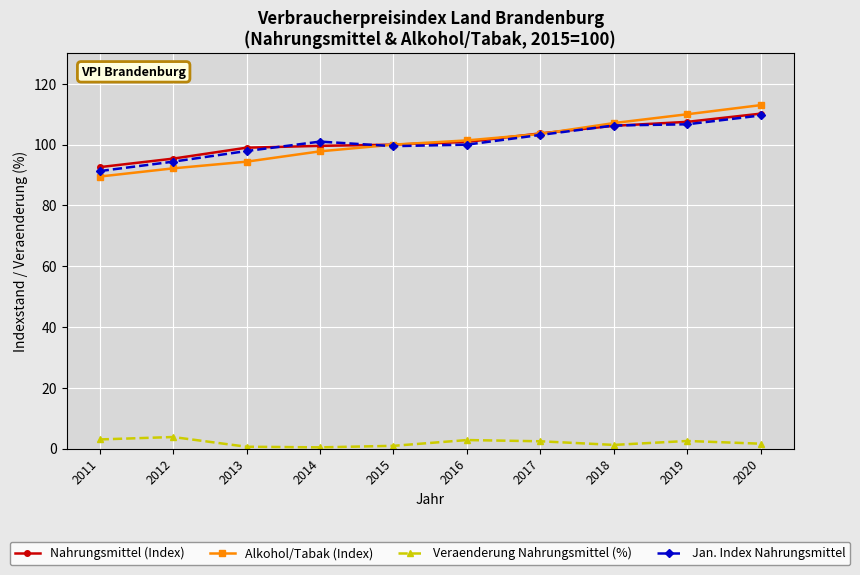

Is the value of Veraenderung Nahrungsmittel (%) at 2011 greater than the value of Nahrungsmittel (Index) at 2012?

No